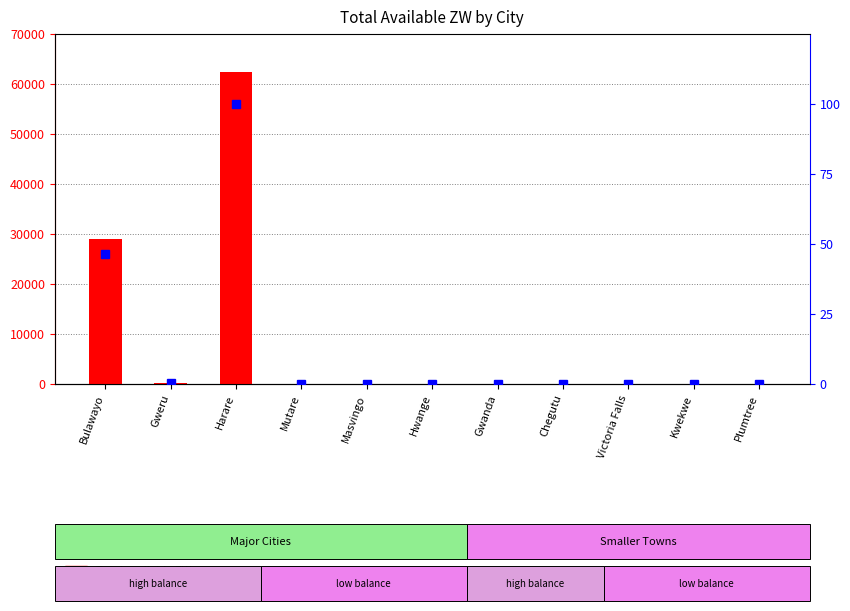

Reading left to right, transcribe all the data shown in this chart.

Total available ZW: 29015.8	137.0	62374.7	0.0	28.9	0.0	0.0	0.0	0.0	0.0	0.0
percentile rank within the sample: 46.5	0.2	100.0	0.0	0.0	0.0	0.0	0.0	0.0	0.0	0.0